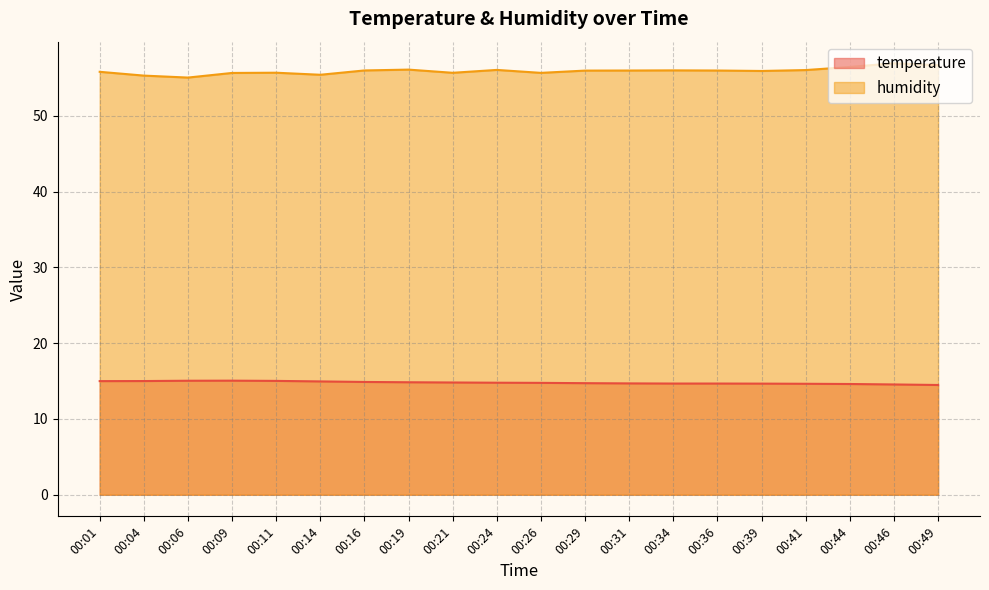

True or false: temperature and humidity cross at least once.

False